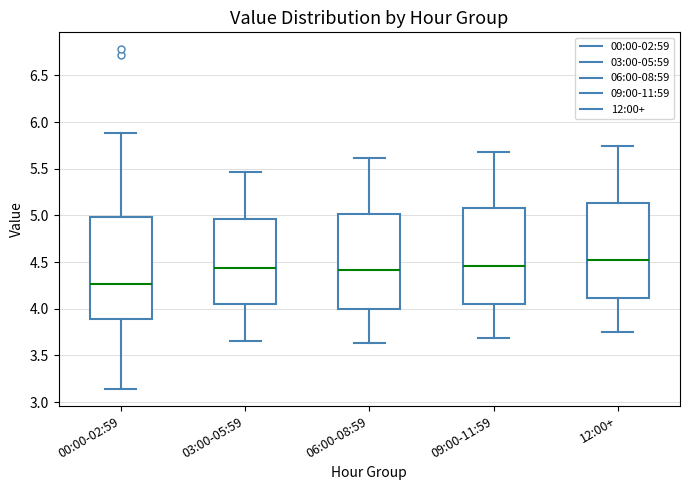

Where does the median line of the box for 00:00-02:59 sit on the y-axis? The values are not printed on the chart, so give them approximately, as read against the axis.

4.25